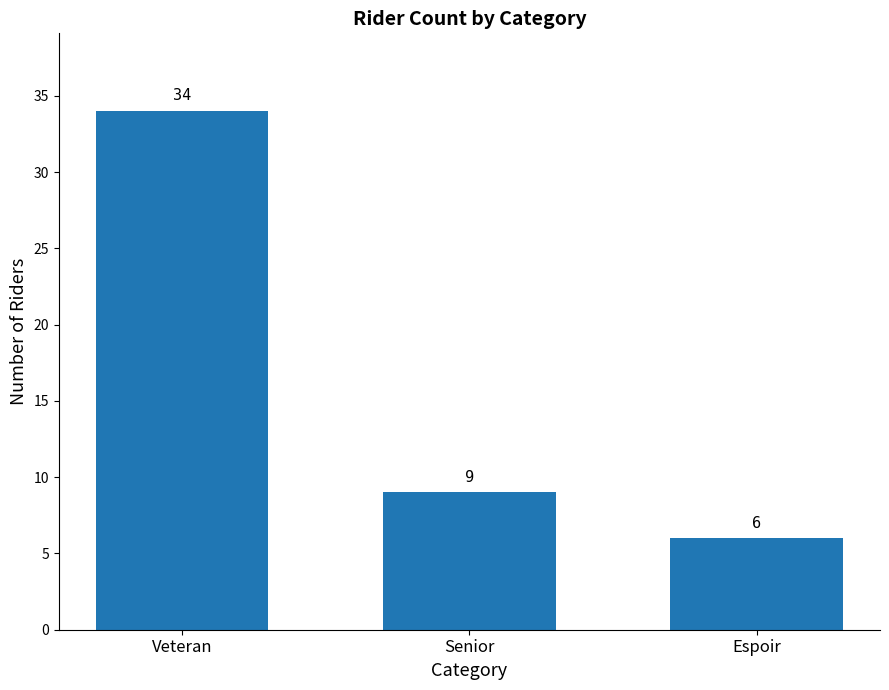

At which category does the chart reach its peak across all series?

Veteran